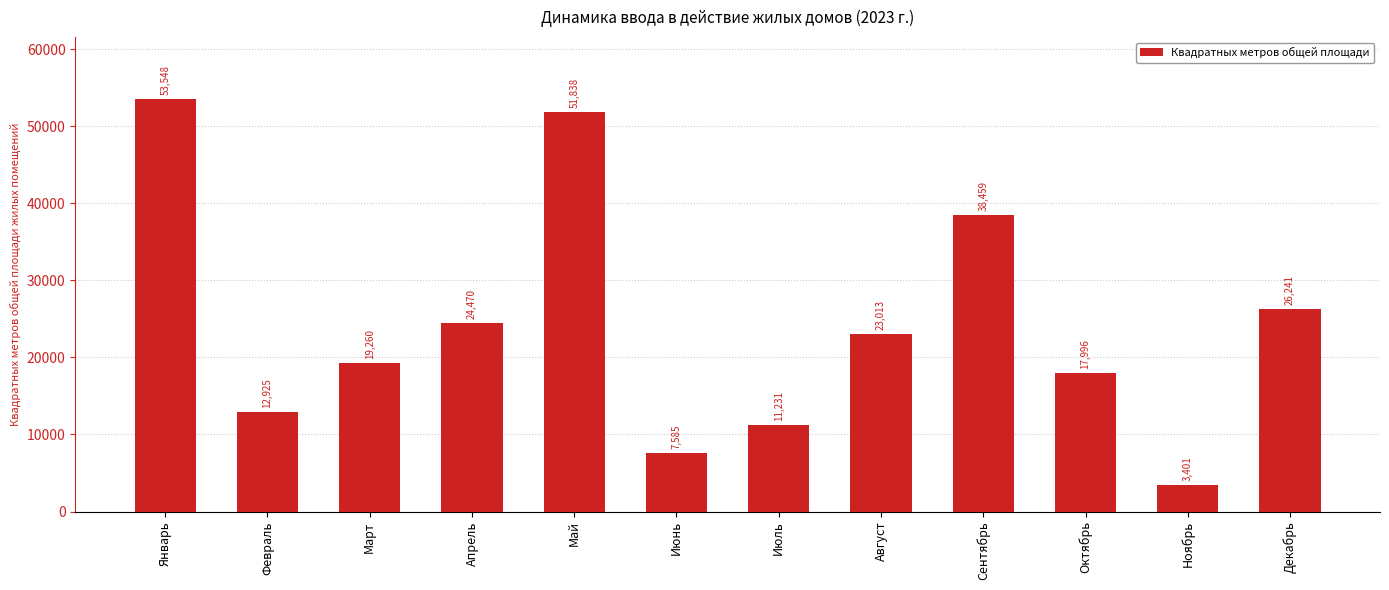

Rank the categories by value from highest to lowest.

Январь, Май, Сентябрь, Декабрь, Апрель, Август, Март, Октябрь, Февраль, Июль, Июнь, Ноябрь